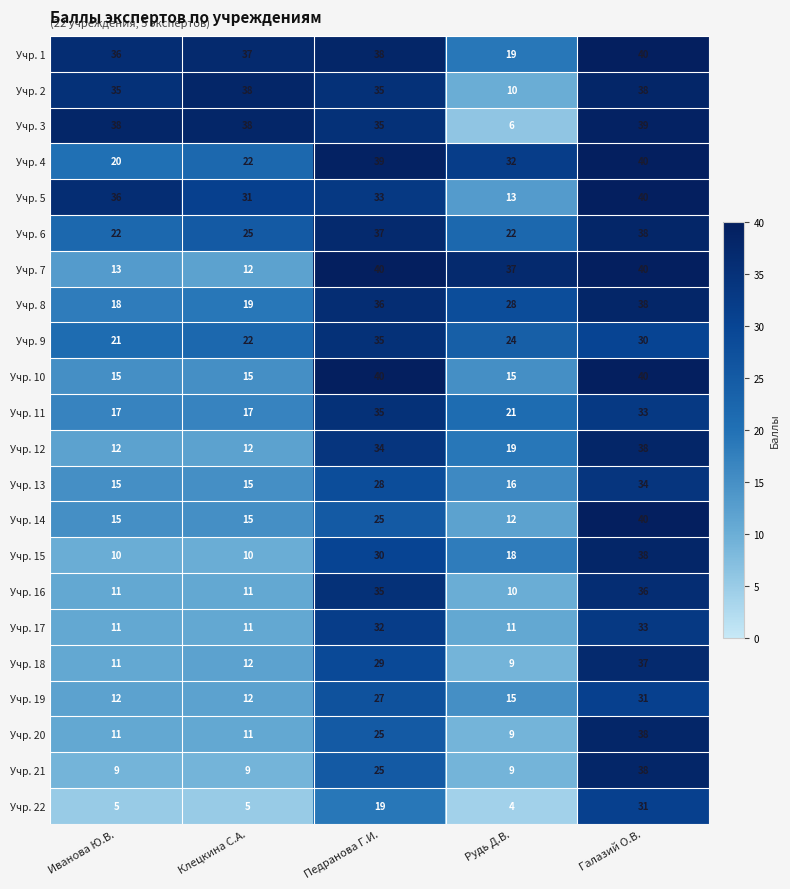

Which series has the largest total across all categories?

Учр. 1